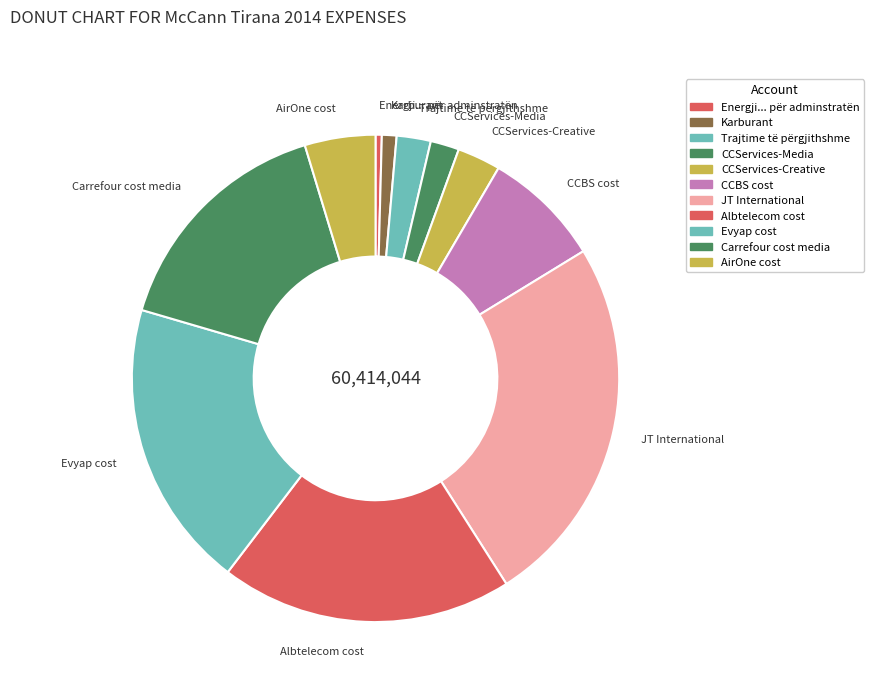

The JT International slice represents 39% of the pie. True or false?

False